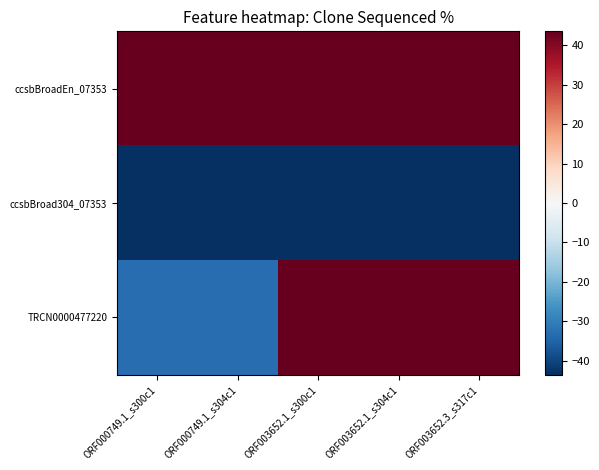

Which series has the widest spread of values?

TRCN0000477220